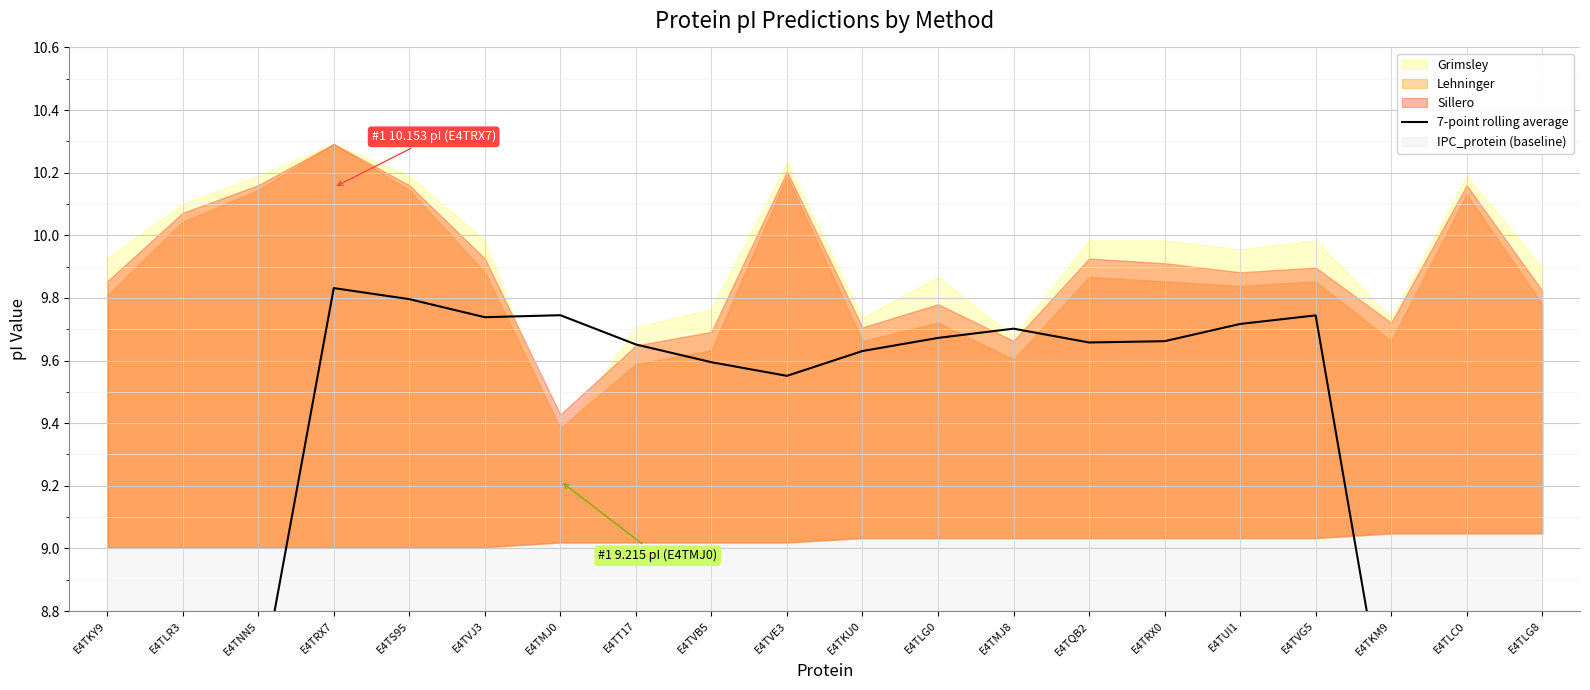

Reading left to right, transcribe all the data shown in this chart.

E4TKY9=5.7	E4TLR3=7.1	E4TNN5=8.5	E4TRX7=9.8	E4TS95=9.8	E4TVJ3=9.7	E4TMJ0=9.7	E4TT17=9.7	E4TVB5=9.6	E4TVE3=9.6	E4TKU0=9.6	E4TLG0=9.7	E4TMJ8=9.7	E4TQB2=9.7	E4TRX0=9.7	E4TUI1=9.7	E4TVG5=9.7	E4TKM9=8.3	E4TLC0=7.0	E4TLG8=5.6